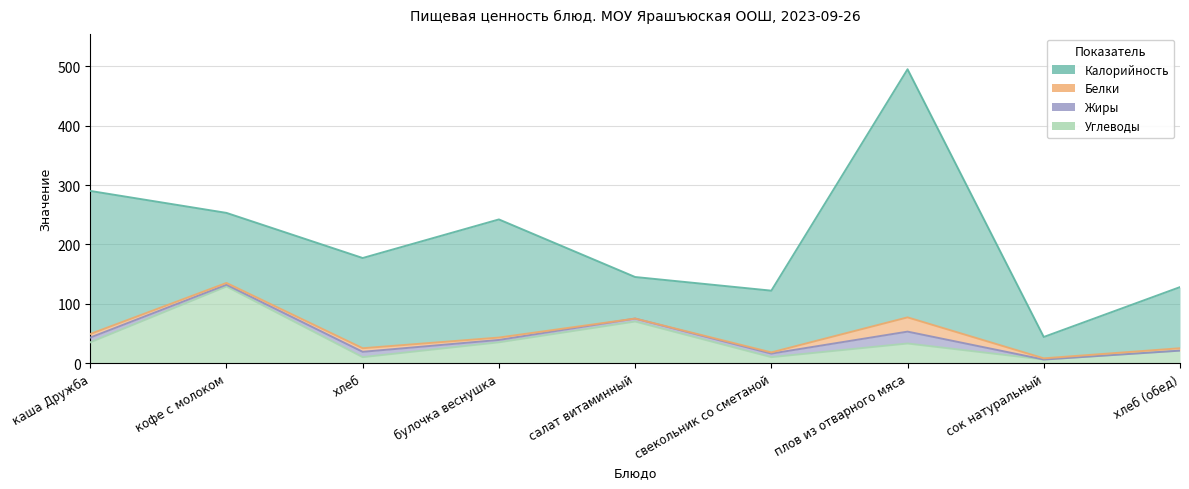

How many interior local valleys does the Углеводы series have?

3